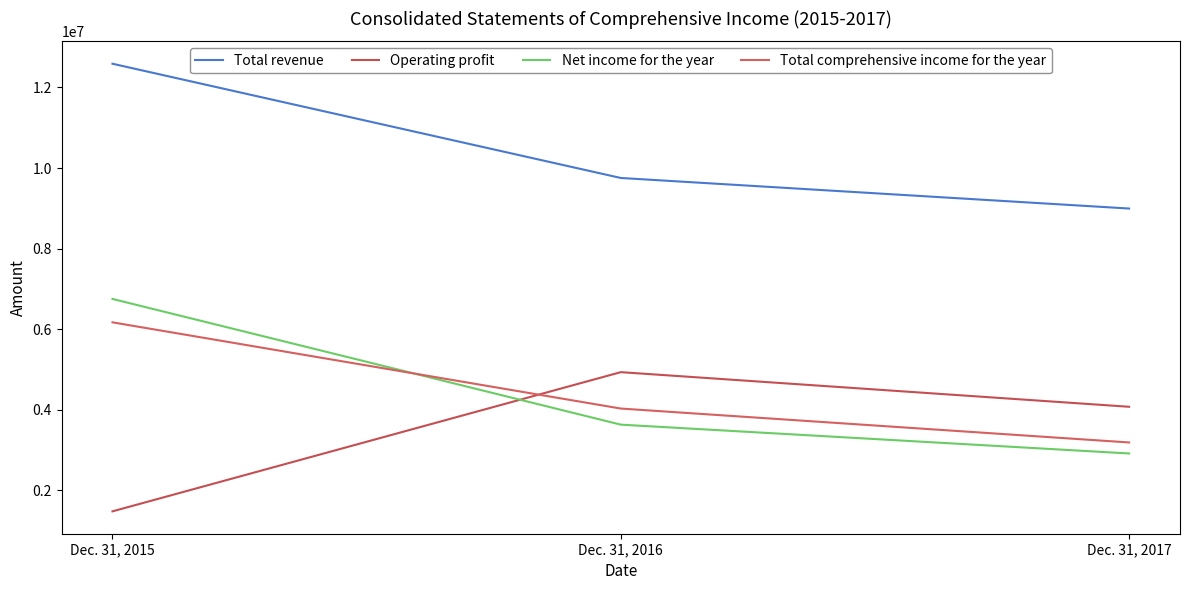

Rank the categories by Total revenue value from highest to lowest.

Dec. 31, 2015, Dec. 31, 2016, Dec. 31, 2017